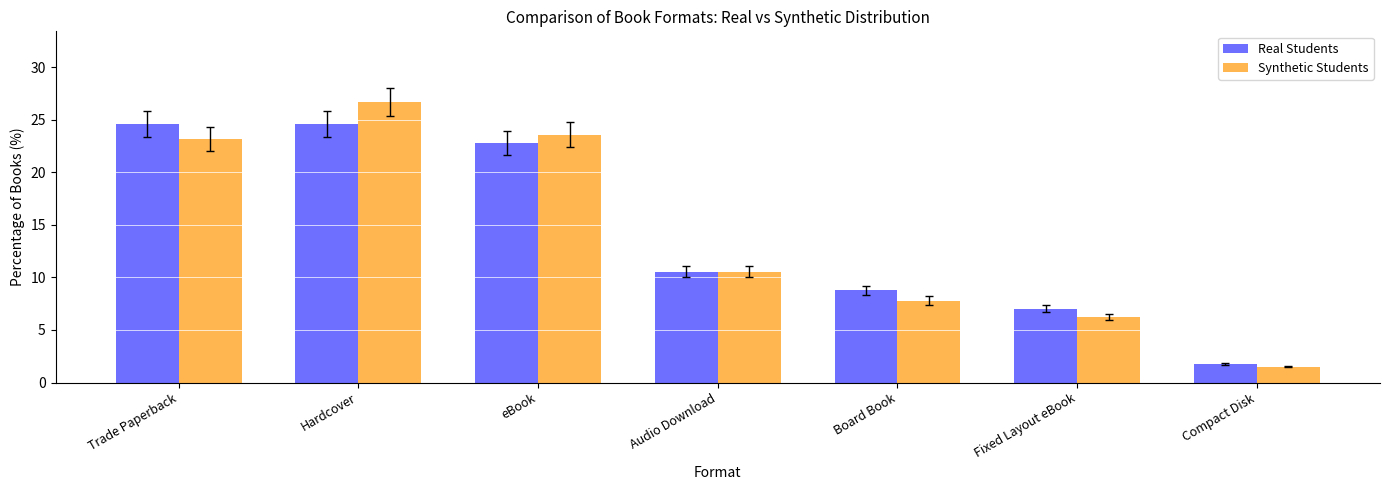

How many data points does each series have?

7